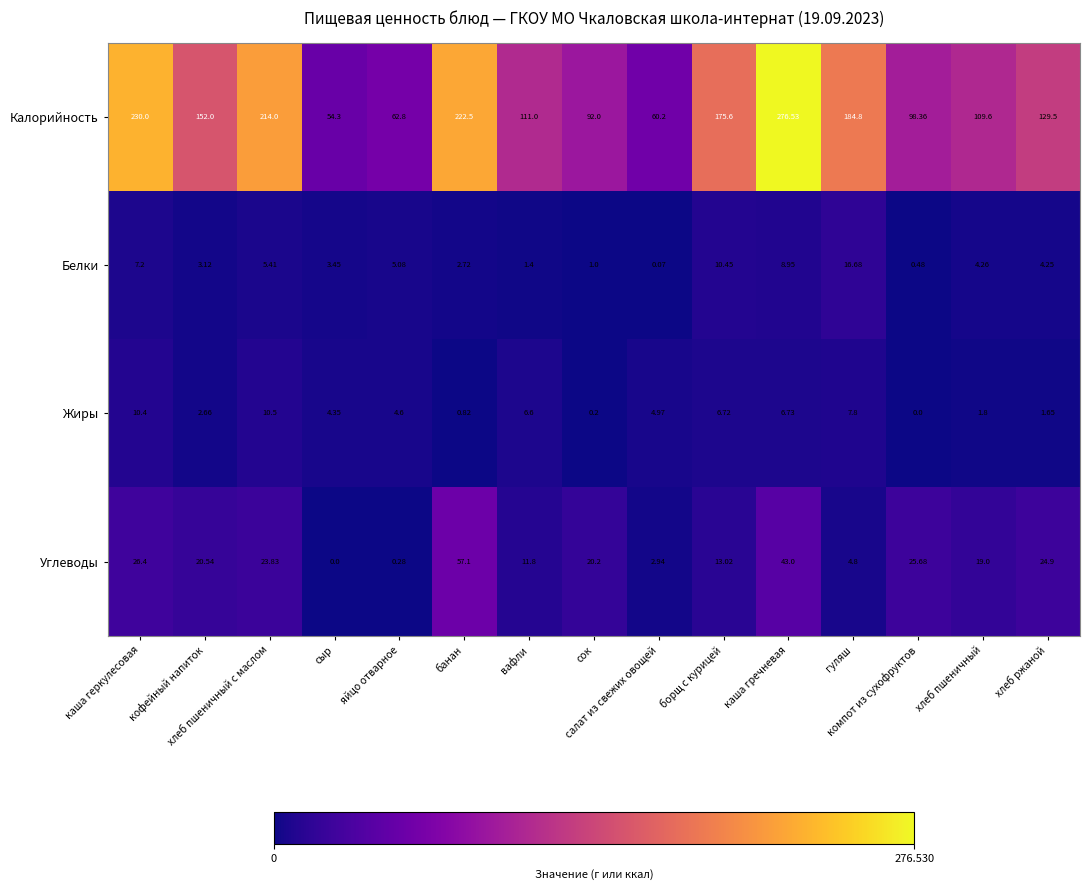

How many distinct data groups are displayed?

4